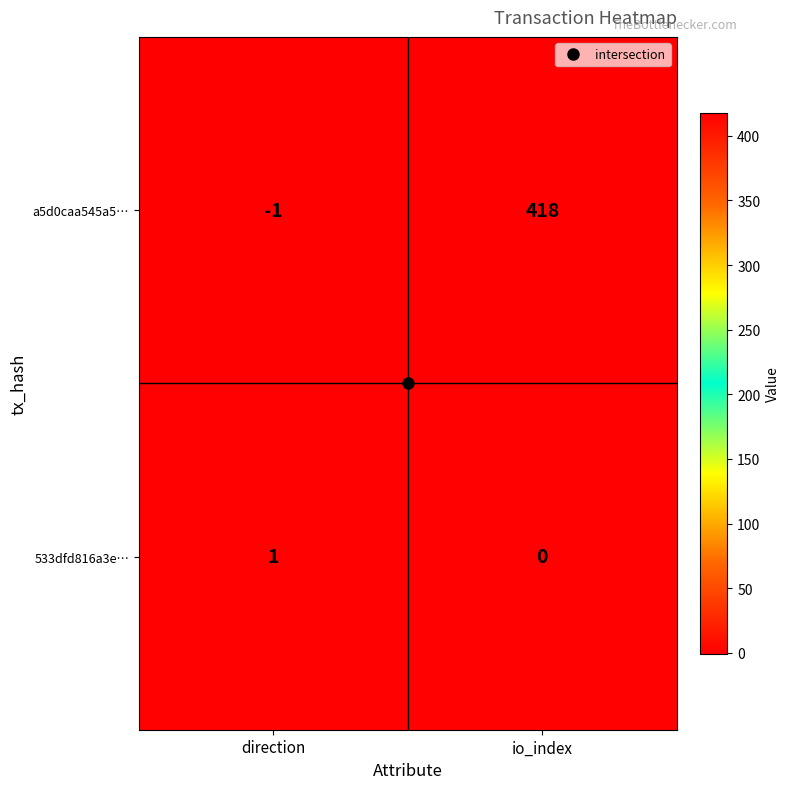

List the series in order of their overall mean, lowest first.

533dfd816a3e…, a5d0caa545a5…